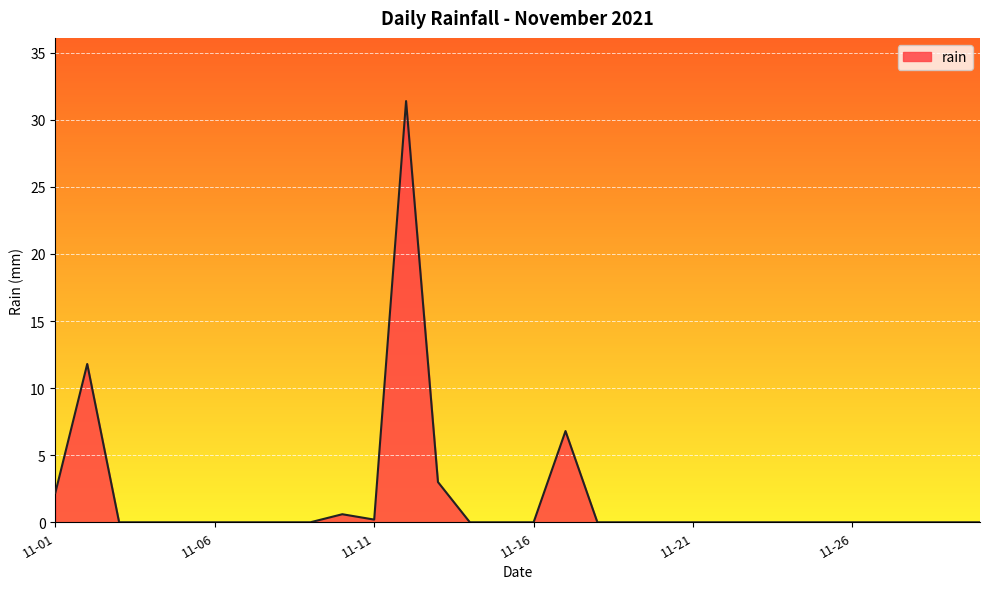

What is the difference between the maximum and minimum values?

31.4